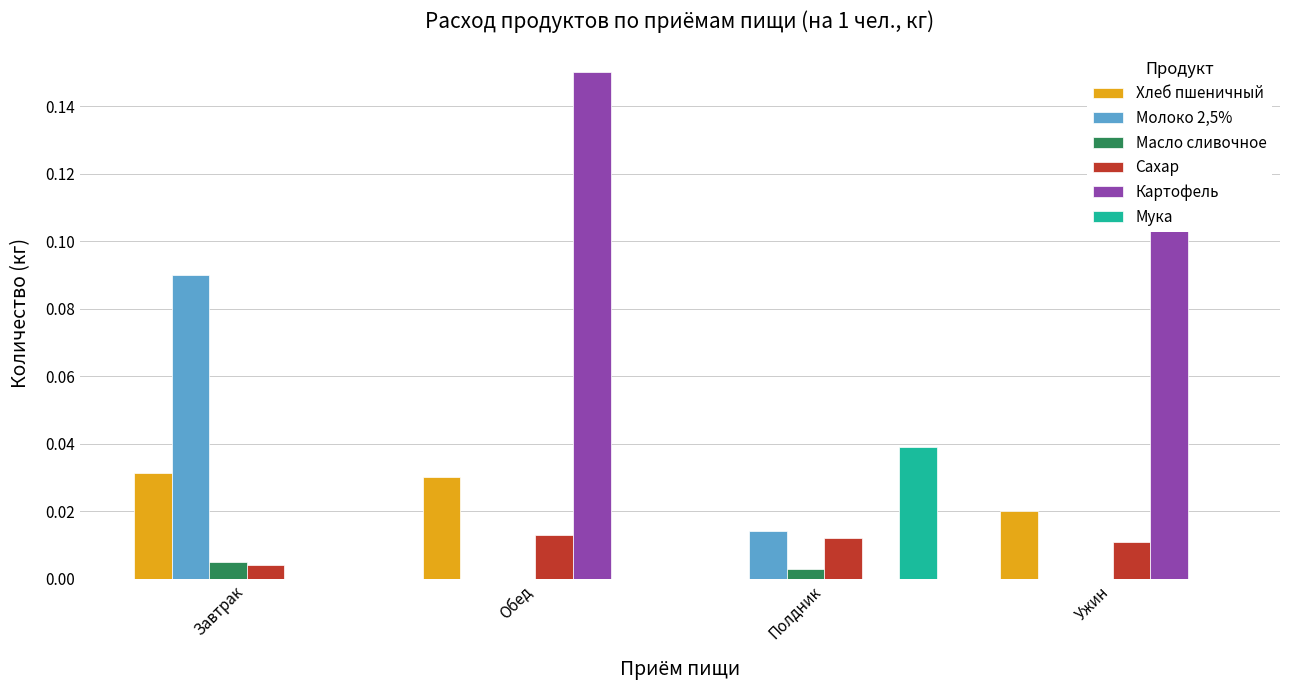

Which series has the largest total across all categories?

Картофель